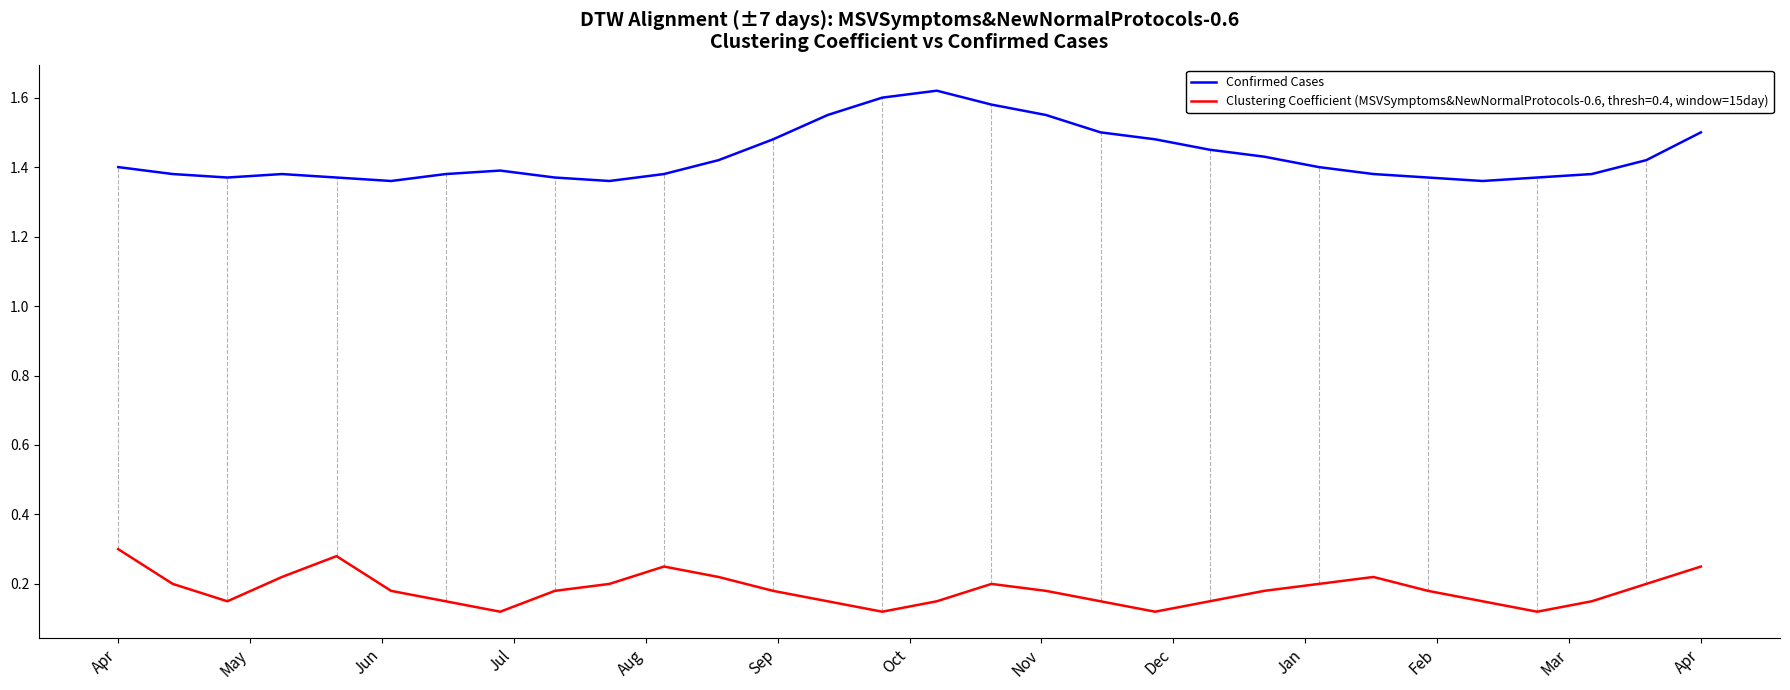

Which series has the largest total across all categories?

Confirmed Cases